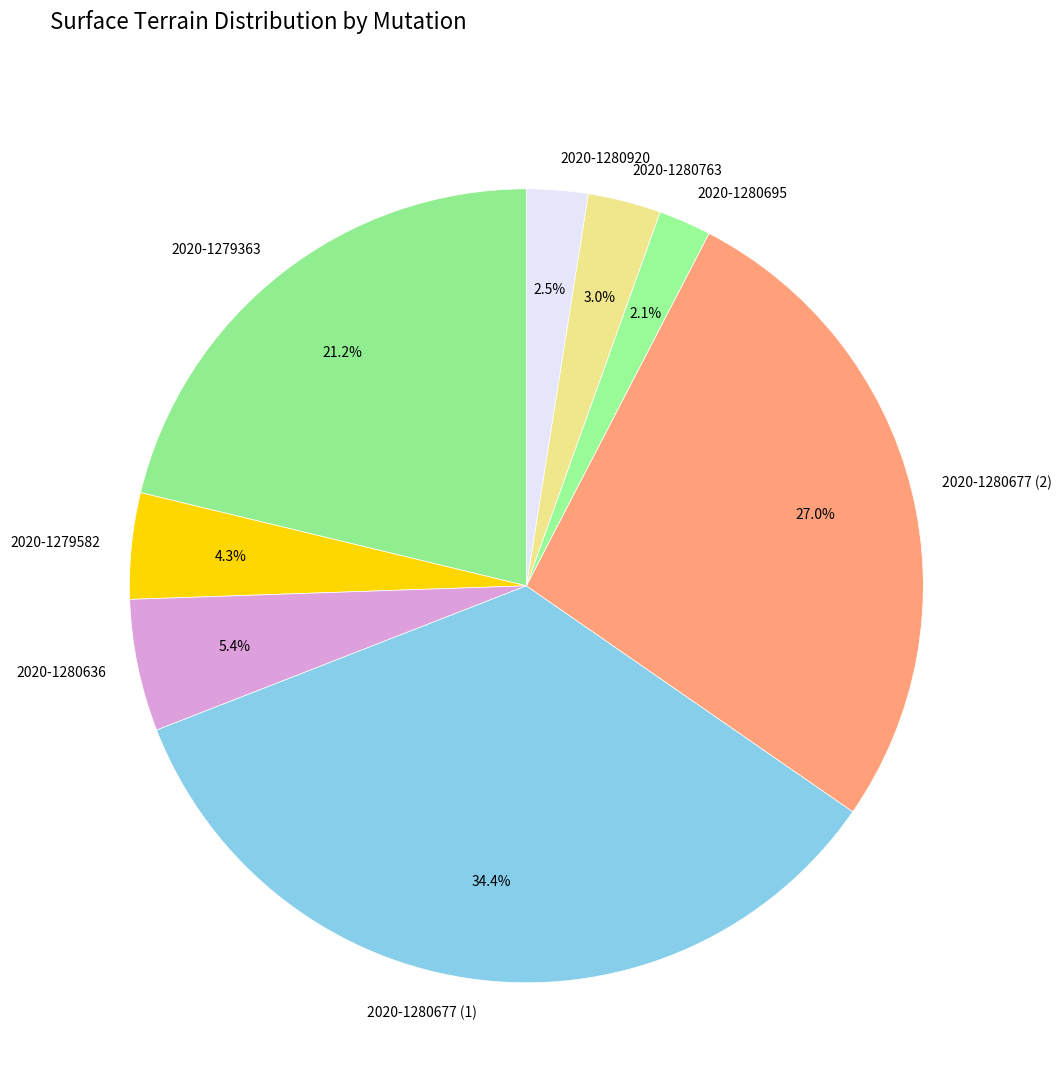

Approximately how many times larger is the value at 2020-1279363 compared to 2020-1280677 (2)?

0.8